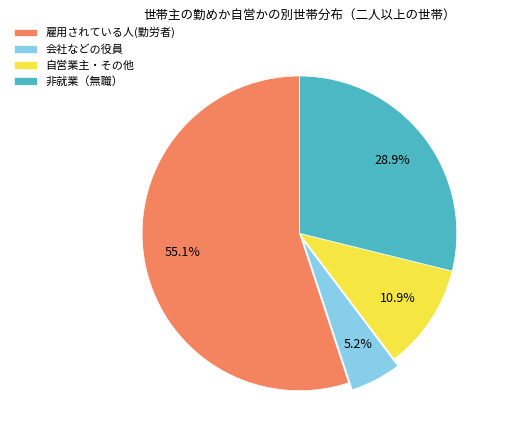

Does 雇用されている人(勤労者) represent more than half of the total?

Yes